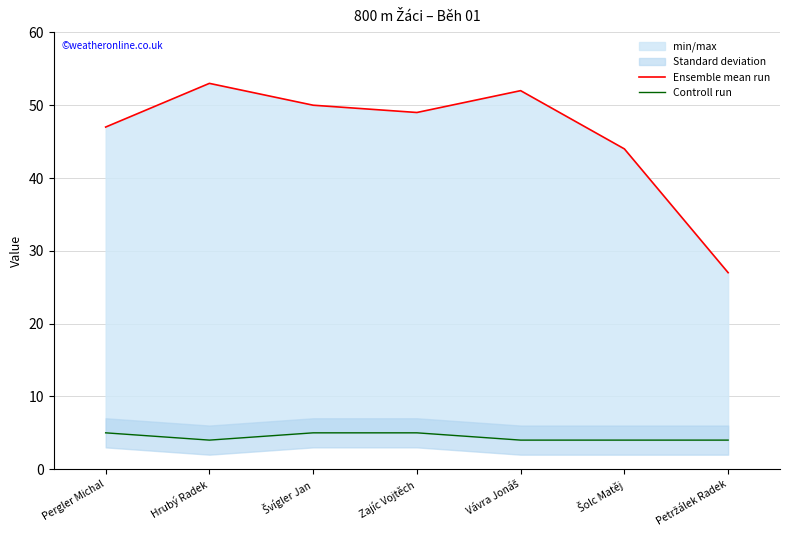

The Ensemble mean run series shows 49 at Zajíc Vojtěch. True or false?

True